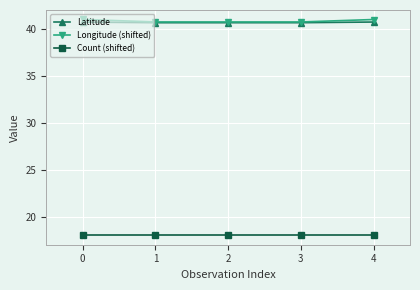

What is the total value across all series at 4?

99.7